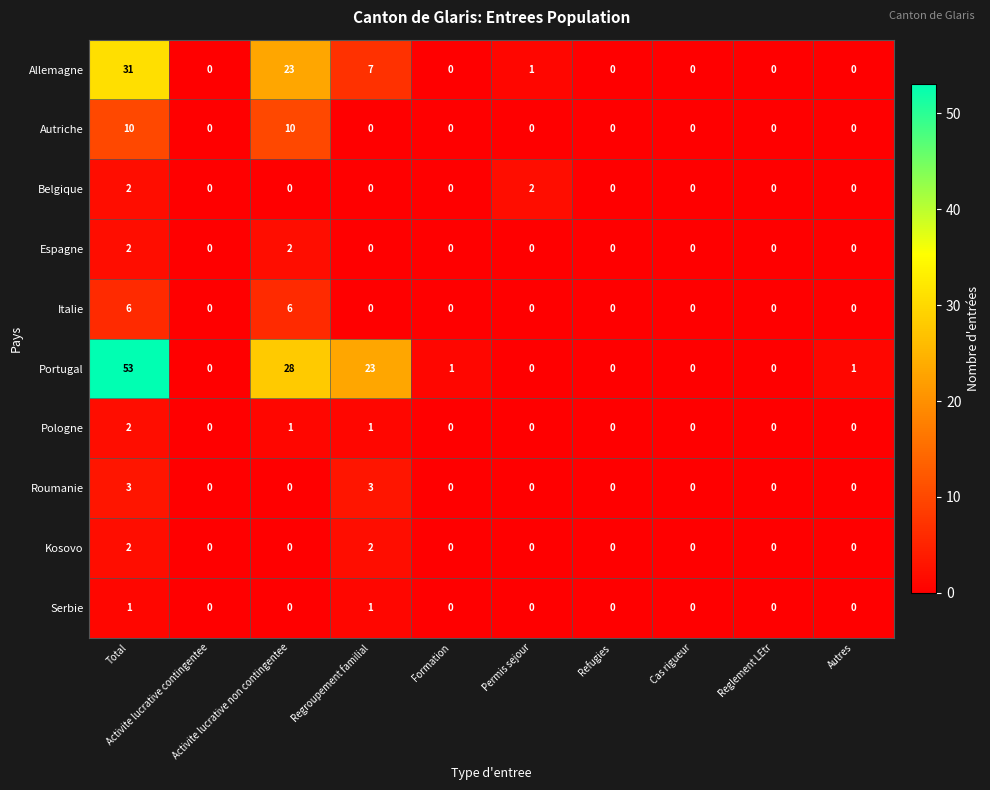

What is the maximum value for Autriche?

10